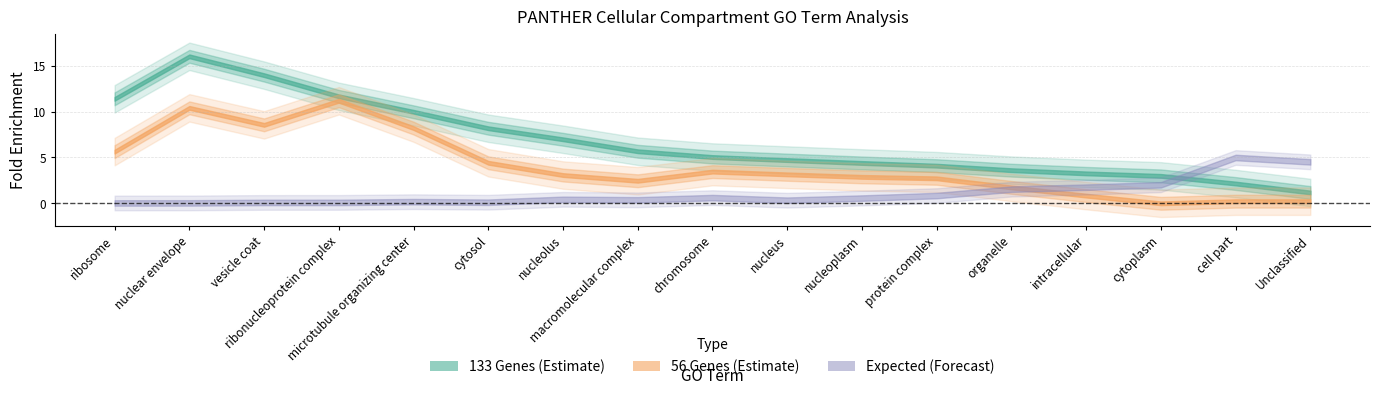

What is the value of the Fold Enrichment 133 point at the 11th from the left?

4.6